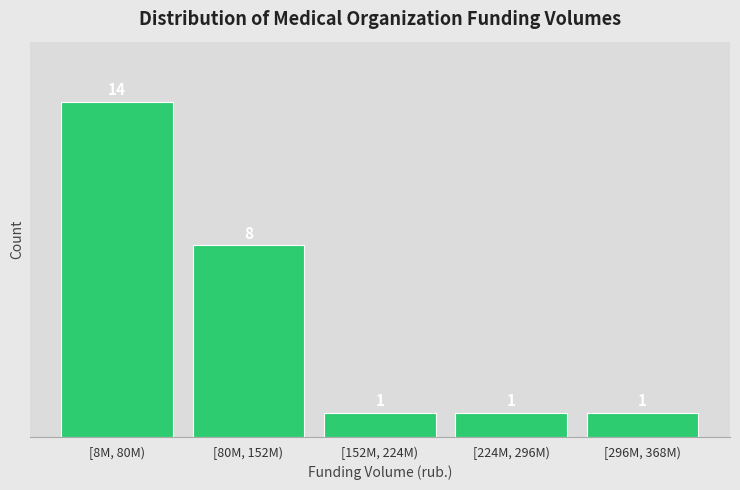

Reading right to left, list all the values displayed in this chart.

1	1	1	8	14